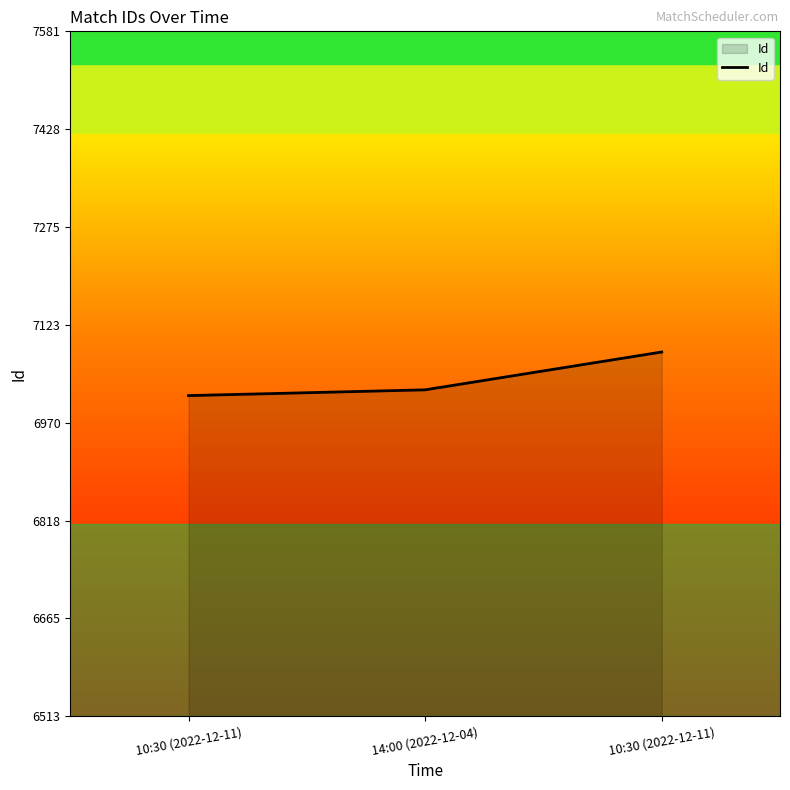

What is the minimum value shown in the chart?

7013